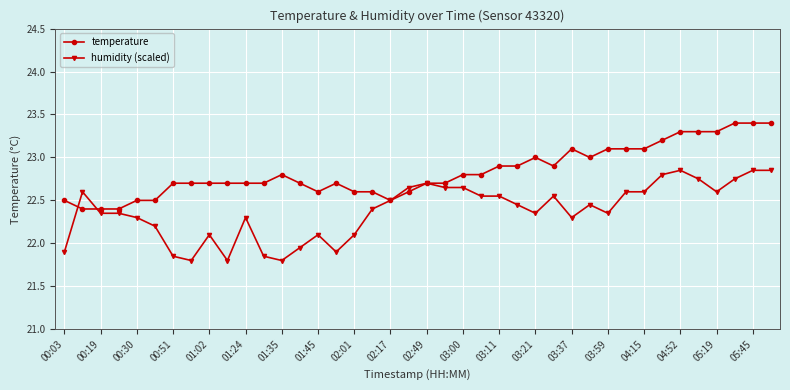

How many lines are shown in the chart?

2